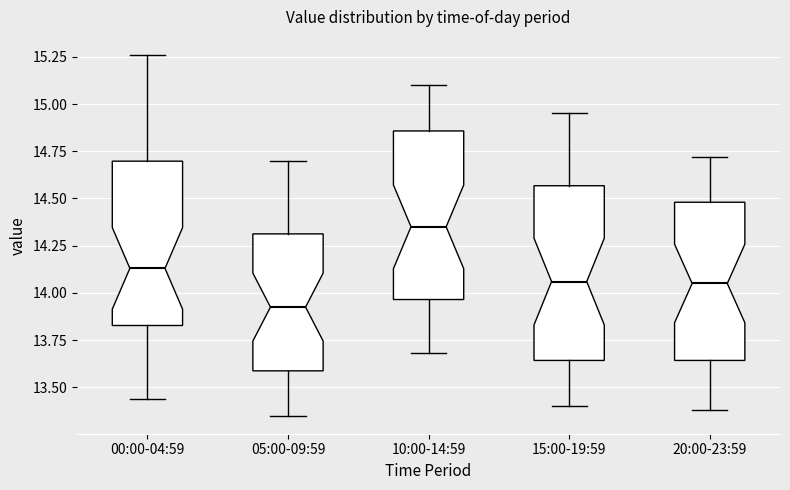

Which box's median line is the lowest?

05:00-09:59